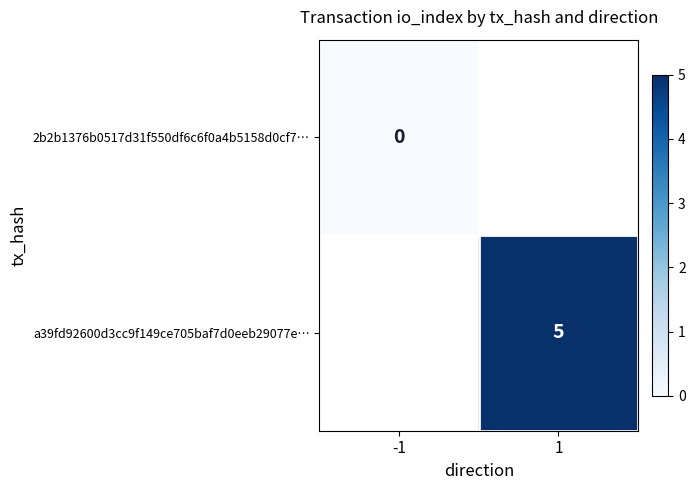

List the labels in order of 2b2b1376b0517d31f550df6c6f0a4b5158d0cf7… value, smallest first.

-1, 1